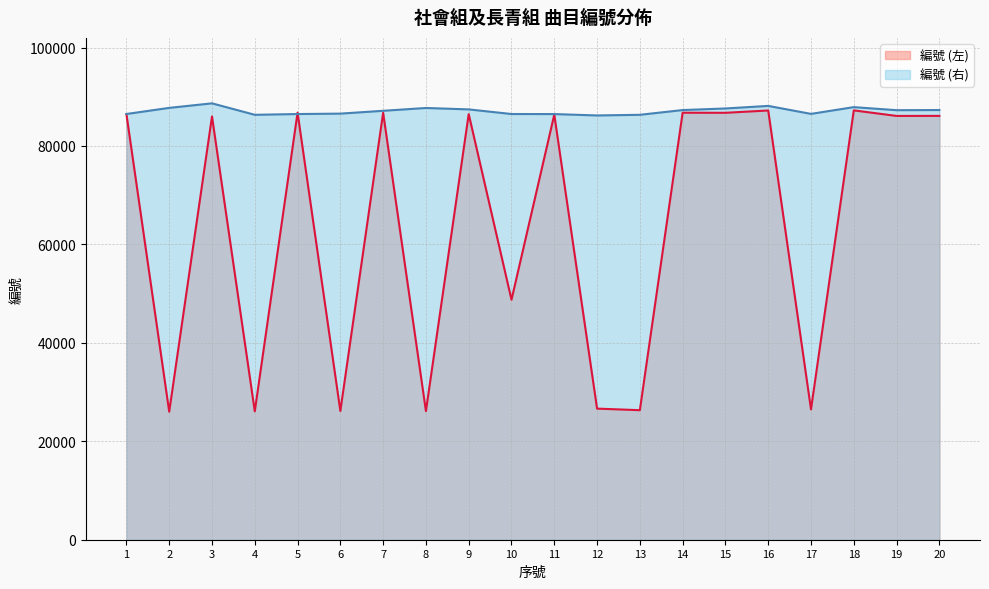

Does the chart have visible grid lines?

Yes